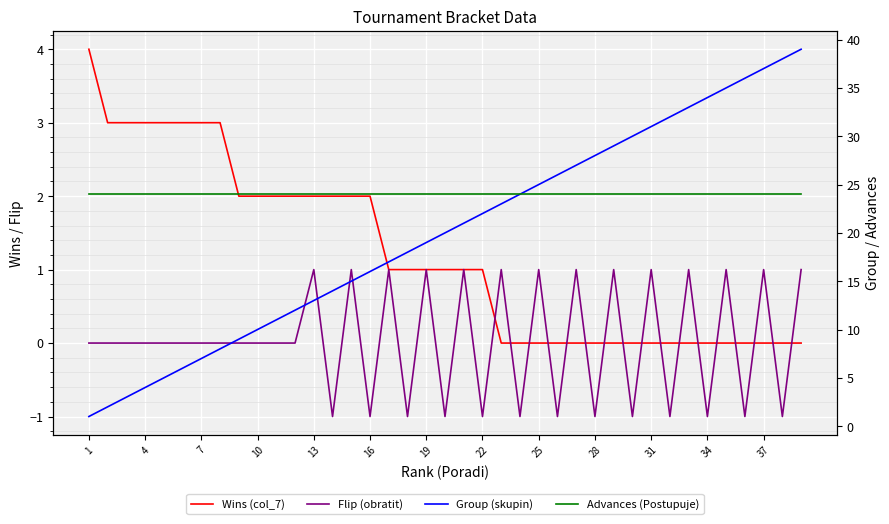

What is the highest value of the Group (skupin) series?

39